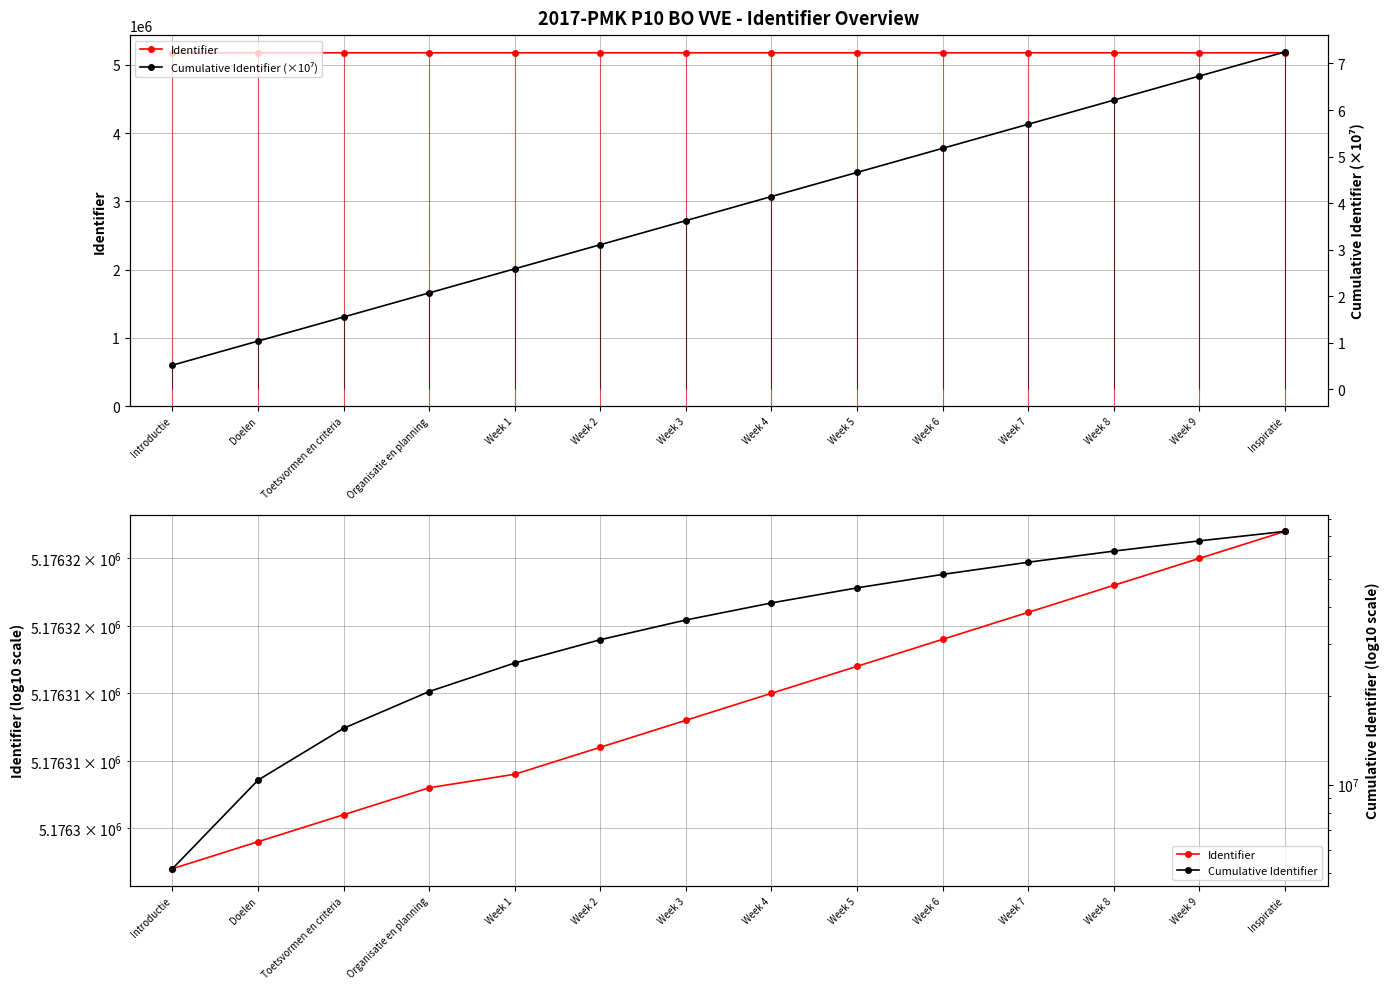

How many categories are shown in the chart?

14